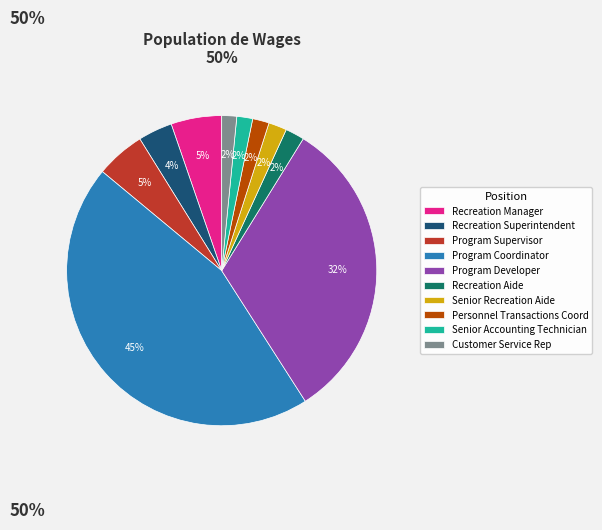

What percentage is the Program Coordinator slice, to the nearest percent?

45%